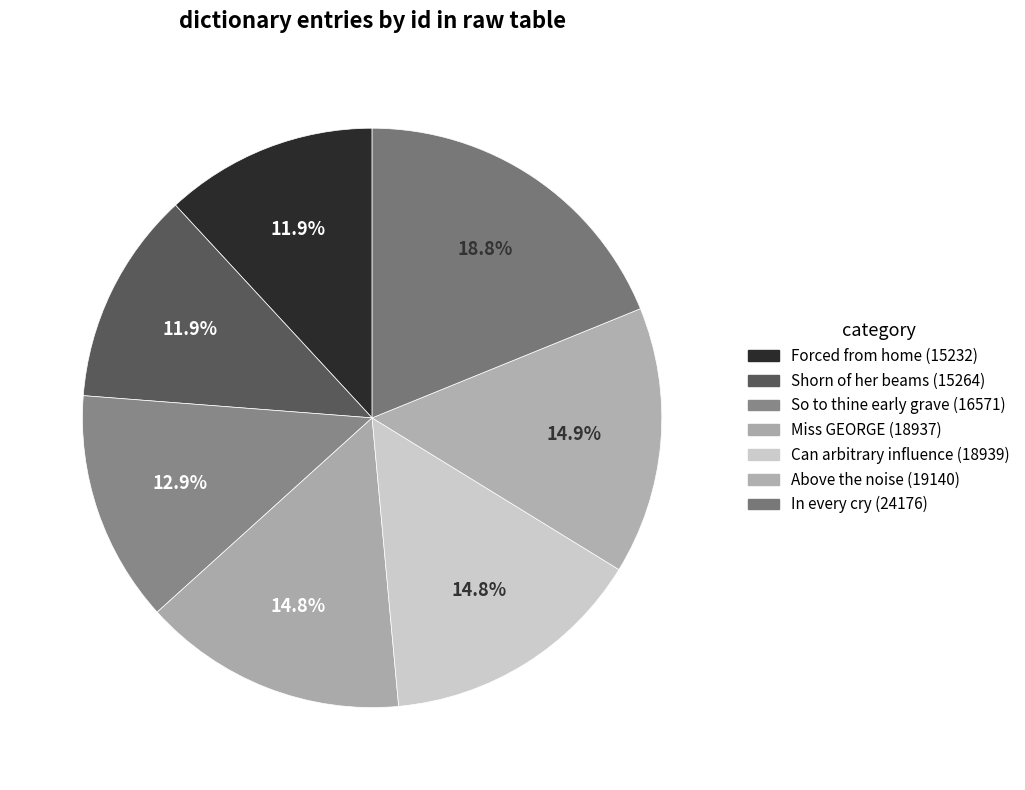

What is the smallest slice in the pie chart?

Forced from home (15232)